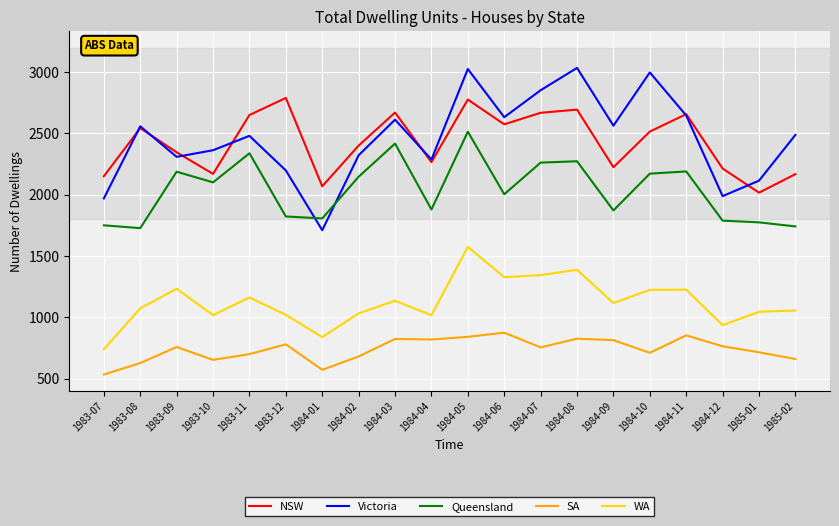

Between 1984-01 and 1984-11, which series saw the biggest shift?

Victoria